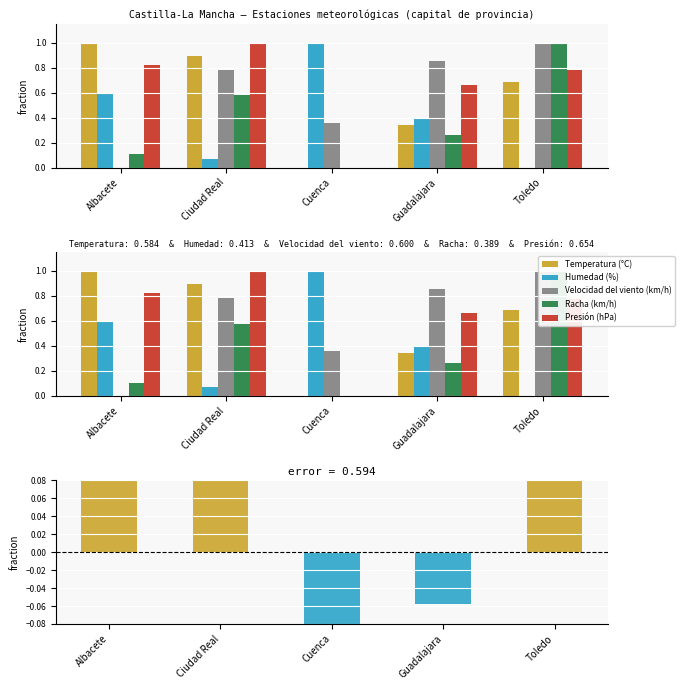

What is the highest value of the Racha (km/h) series?

1.0